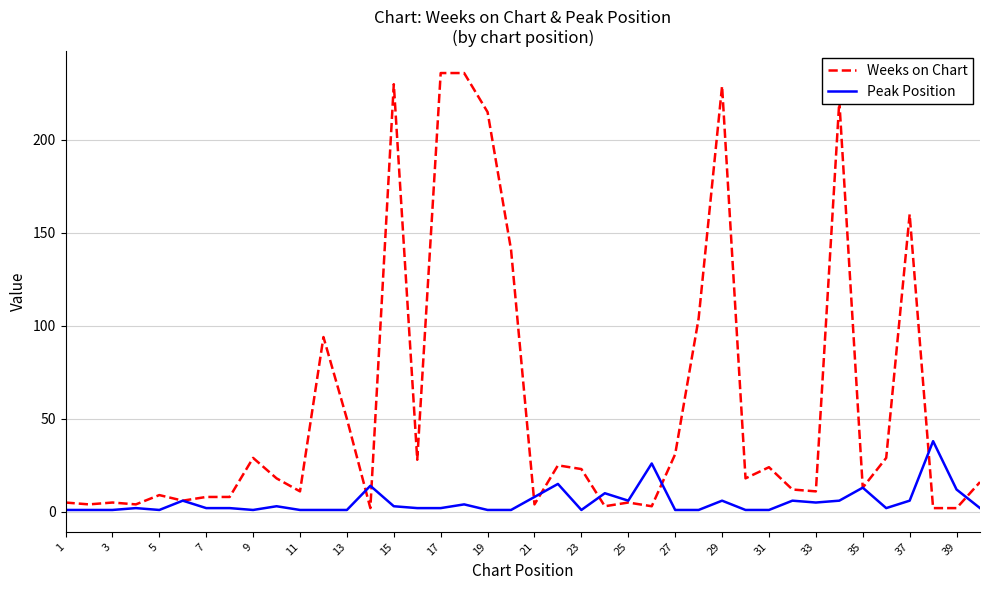

Which series has the largest total across all categories?

Weeks on Chart